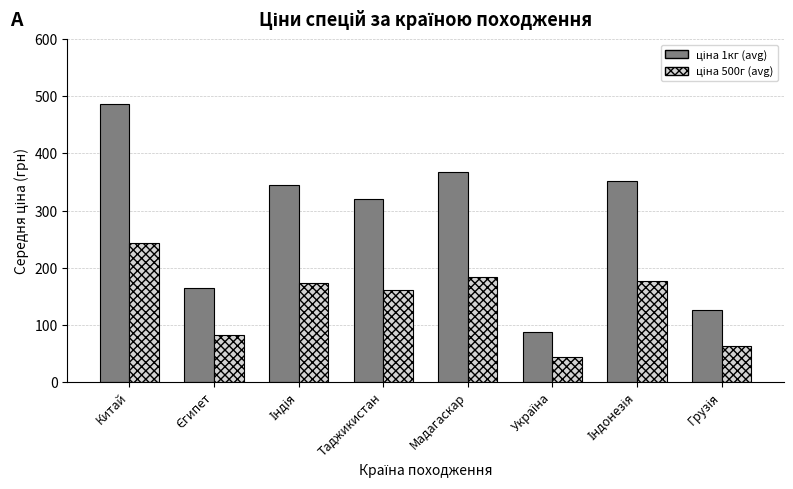

At how many categories does at least one series exceed 217?

5